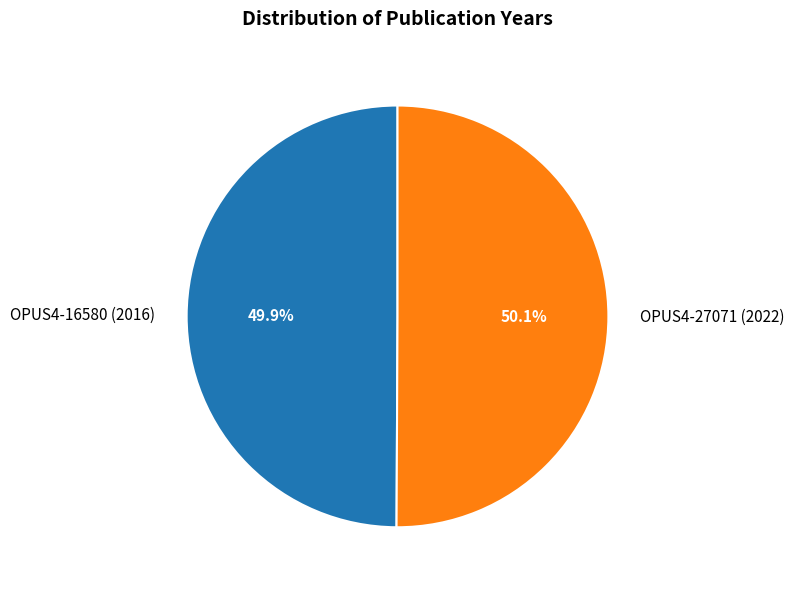

Is there any slice that represents more than half of the pie?

Yes